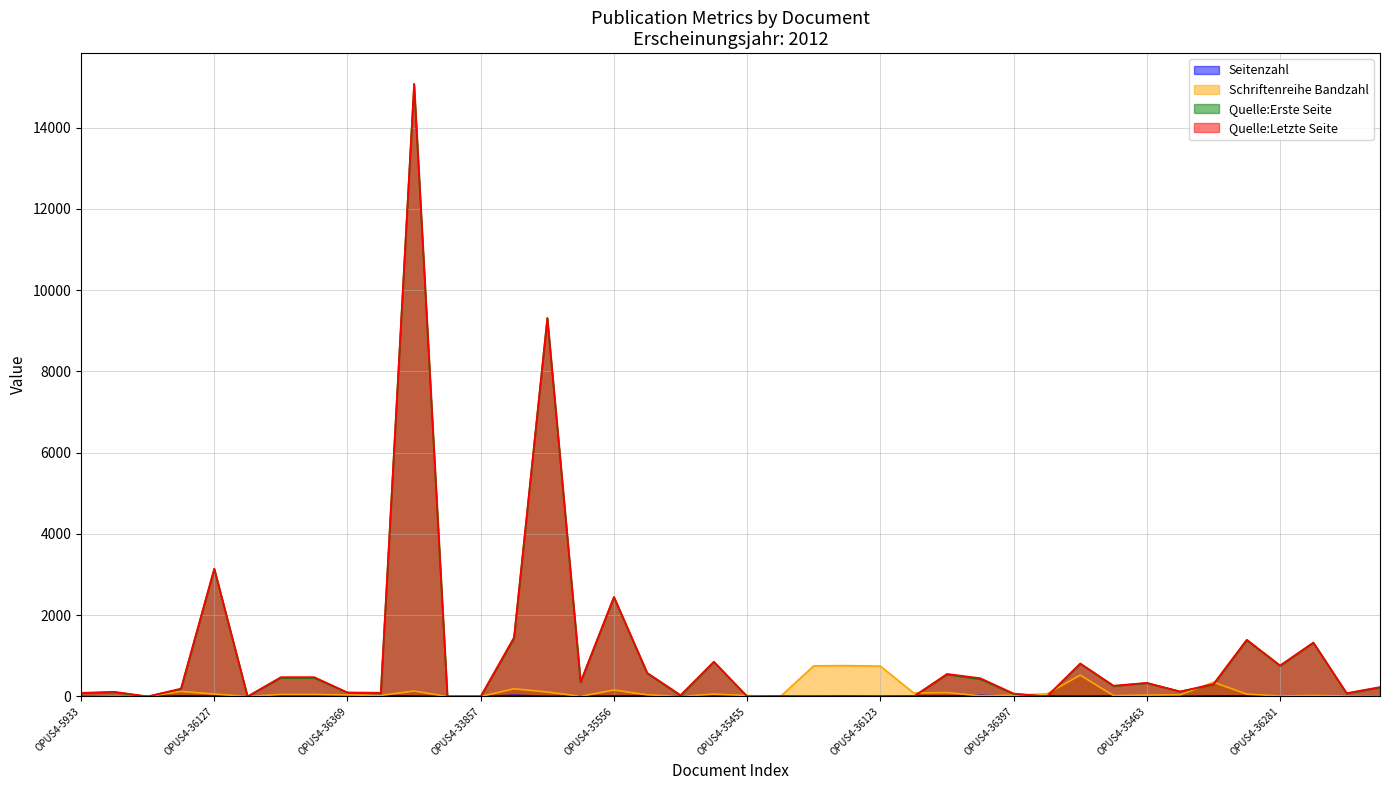

Where is the first local minimum for Seitenzahl?

OPUS4-33794